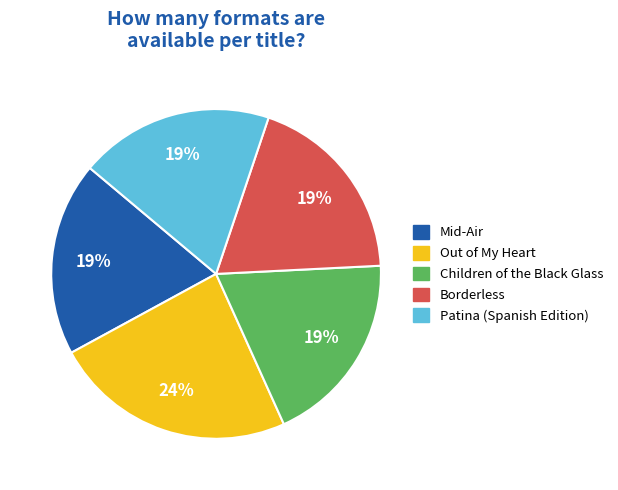

Combined, do Out of My Heart and Borderless account for over 50%?

No